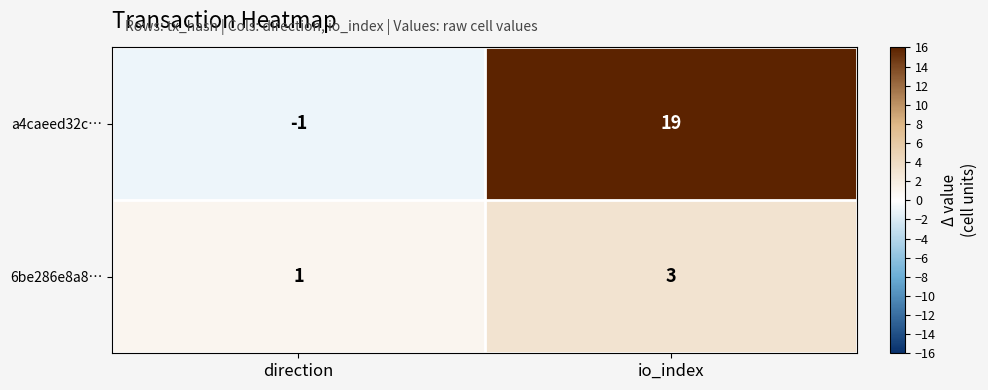

Reading right to left, transcribe all the data shown in this chart.

a4caeed32c…: io_index=19	direction=-1
6be286e8a8…: io_index=3	direction=1